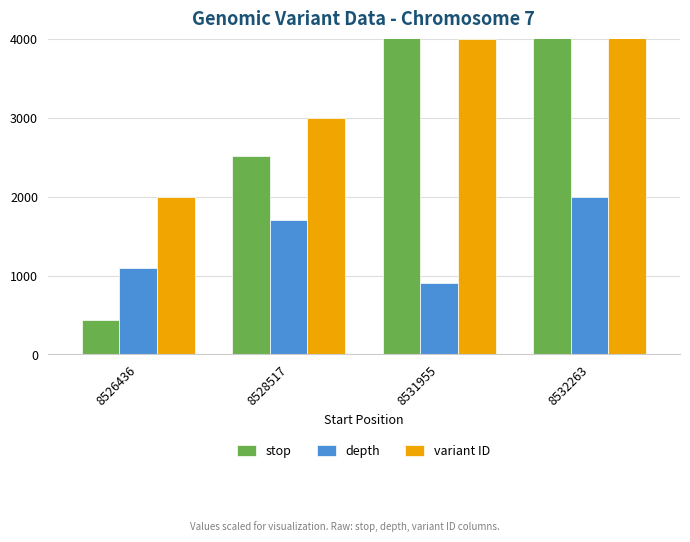

At which category is the sum across all series the highest?

8532263